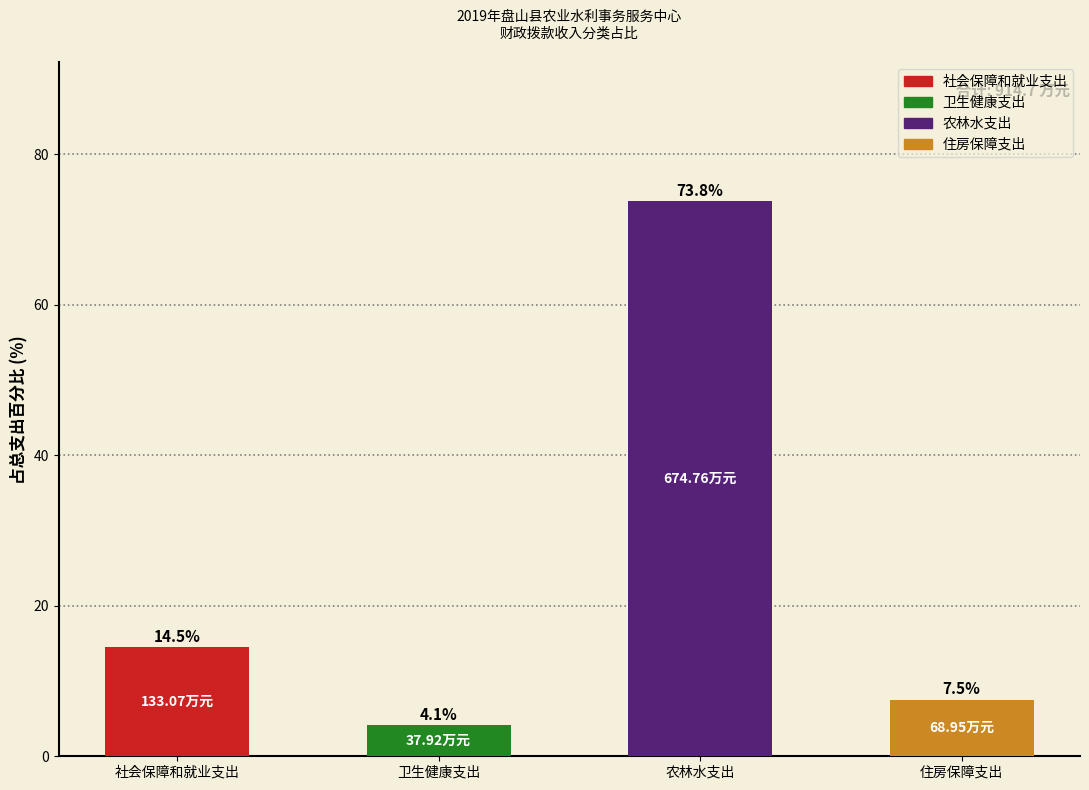

Approximately how many times larger is the value at 农林水支出 compared to 社会保障和就业支出?

5.1